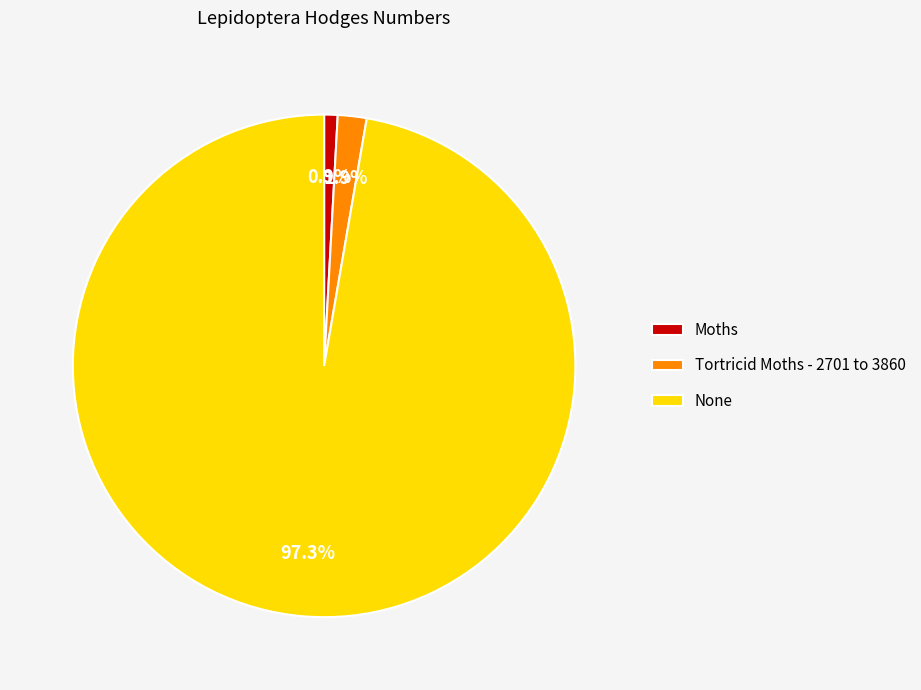

Which has a higher value, None or Tortricid Moths - 2701 to 3860?

None